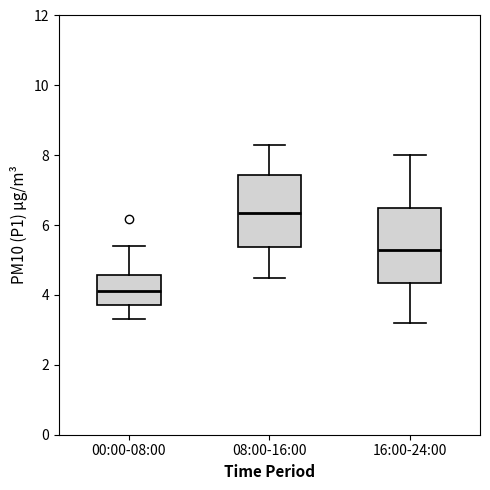

Where is the upper edge of the box for 00:00-08:00 on the y-axis? The values are not printed on the chart, so give them approximately, as read against the axis.

4.6